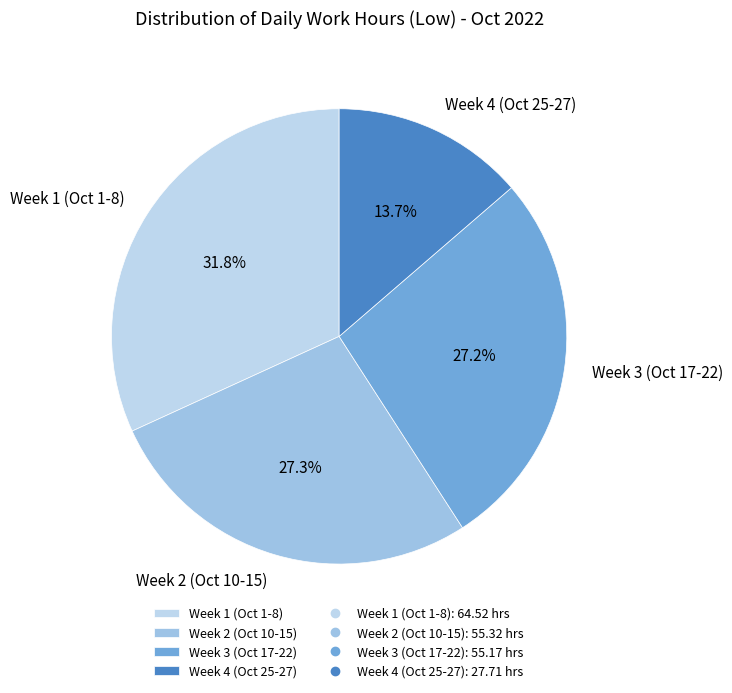

Does Week 4 (Oct 25-27) represent more than half of the total?

No